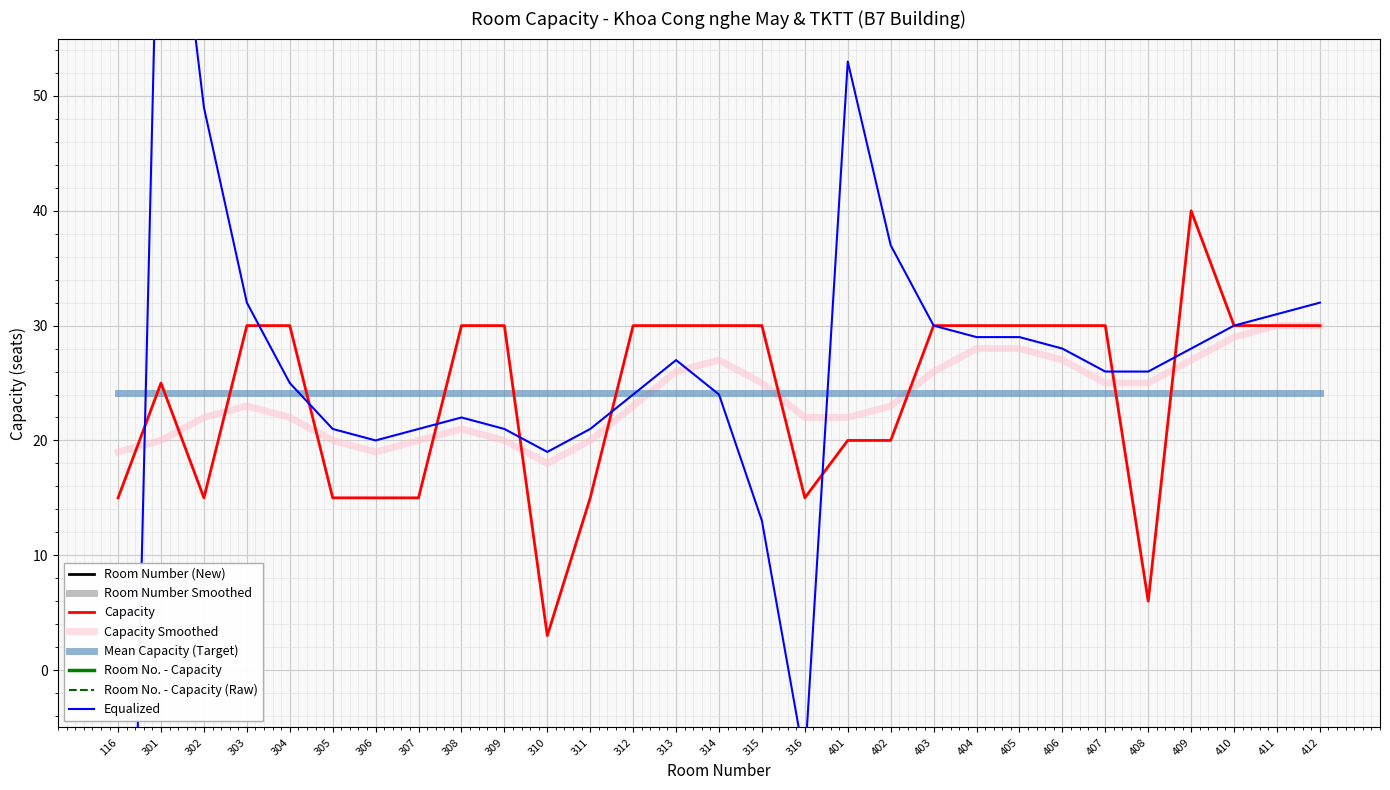

Which series has the widest spread of values?

Room Number (New)